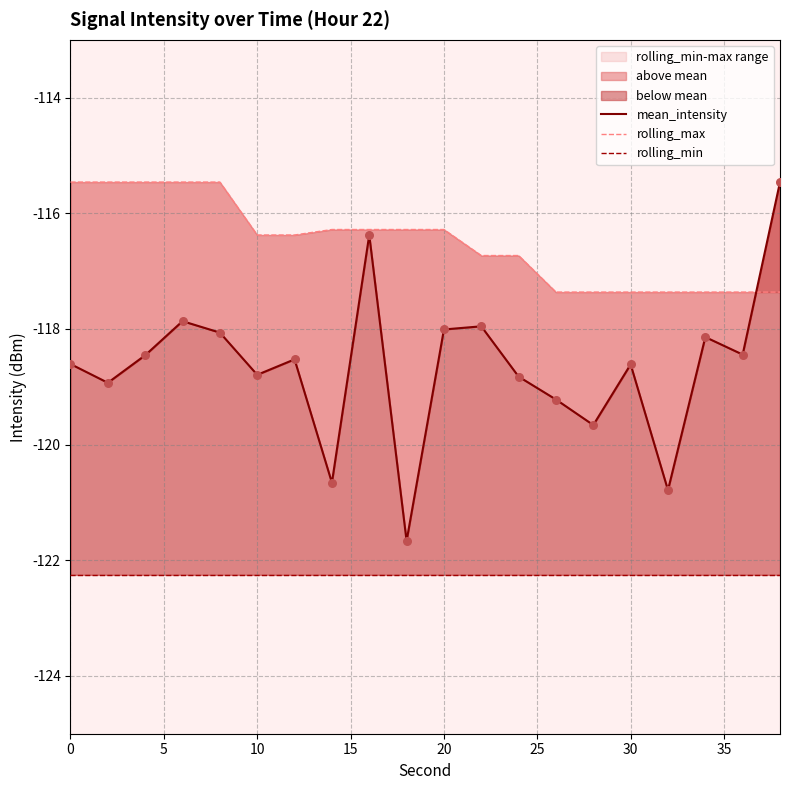

At how many categories does at least one series exceed -116?

6